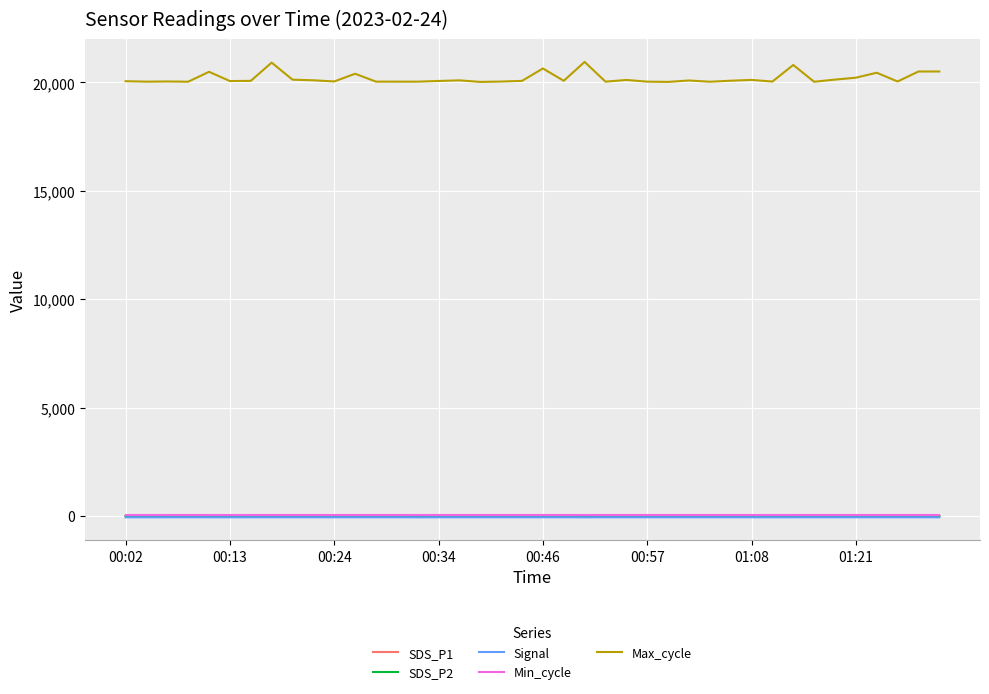

True or false: Max_cycle and SDS_P1 cross at least once.

False